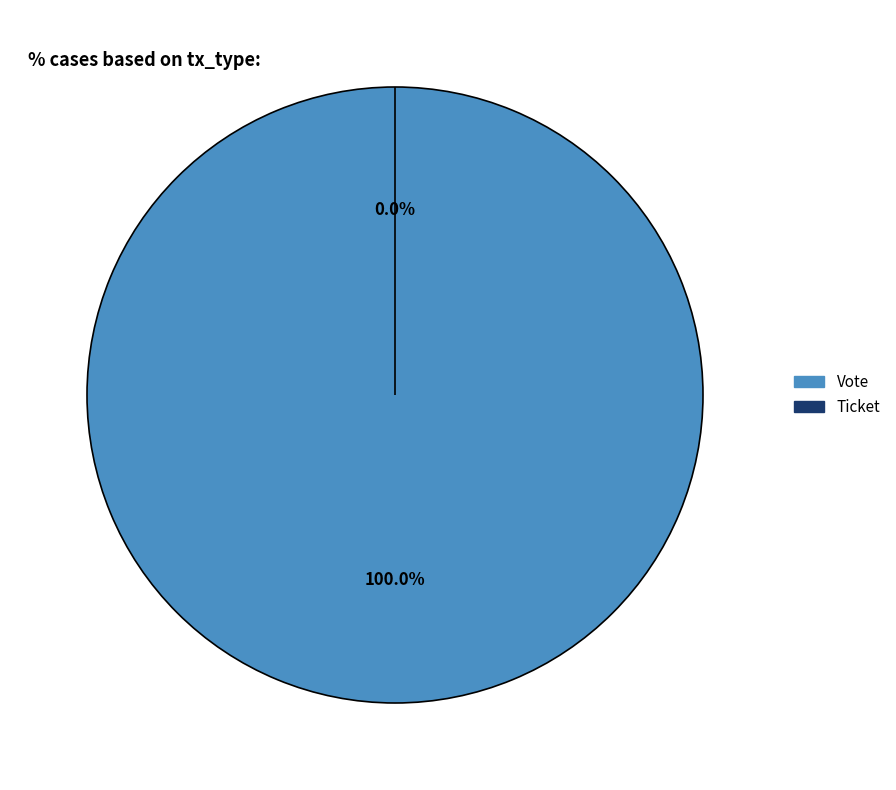

To the nearest percent, what is the difference between the Vote and Ticket slice percentages?

100%